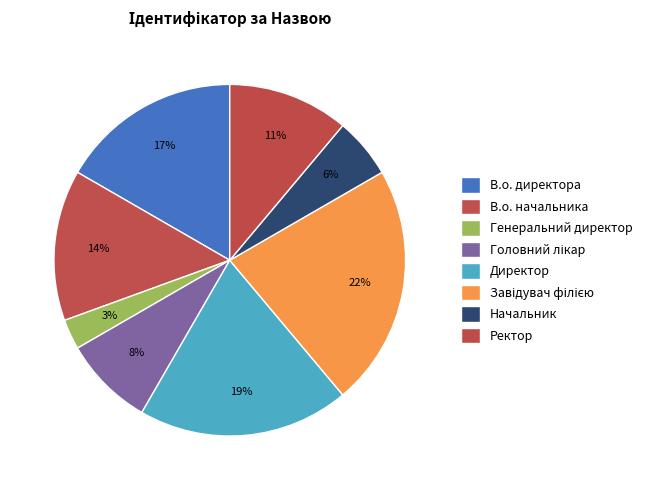

To the nearest percent, what is the difference between the Завідувач філією and Головний лікар slice percentages?

14%